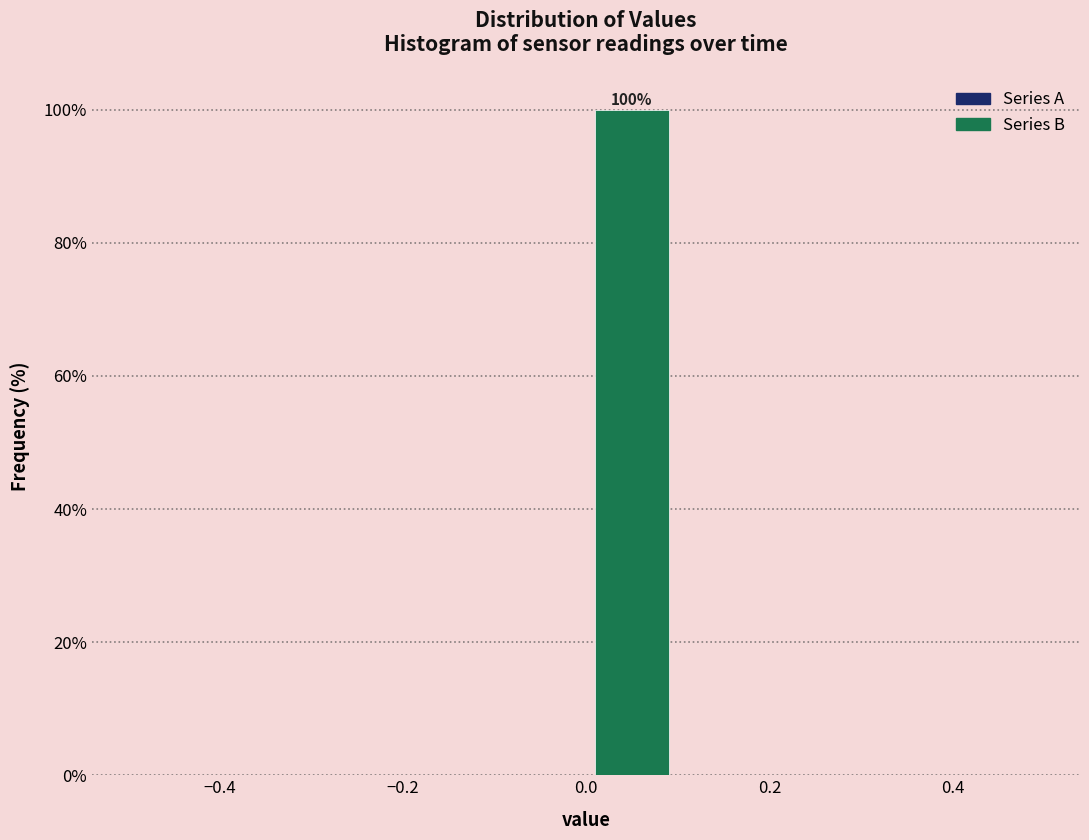

Over which range of the x-axis is the bar tallest?

0.0 to 0.1